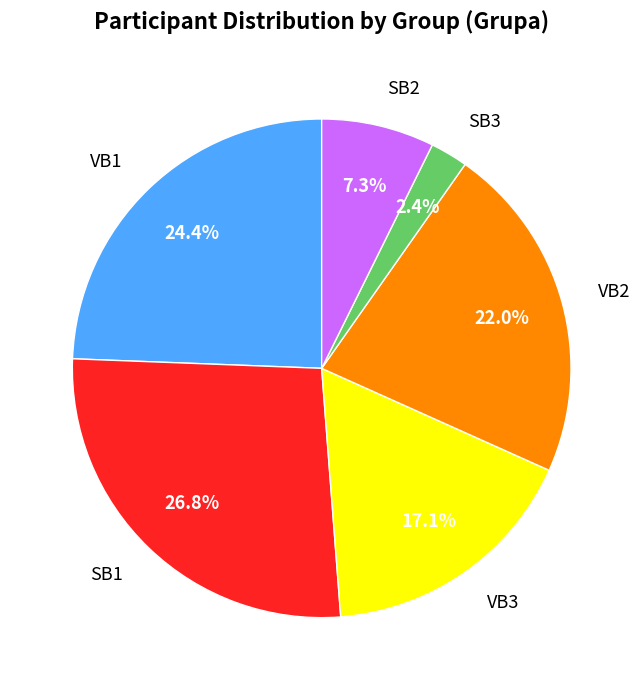

Count the number of slices in the pie.

6